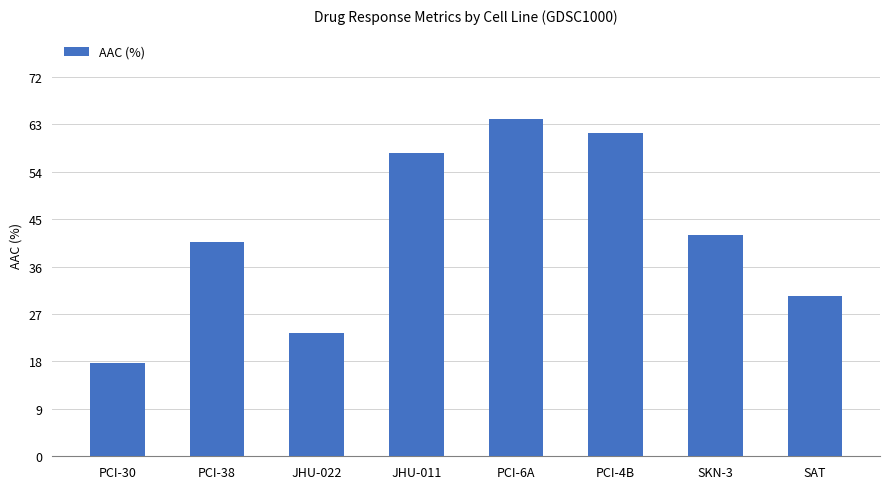

Is it true that the value at PCI-4B is 28.1?

False